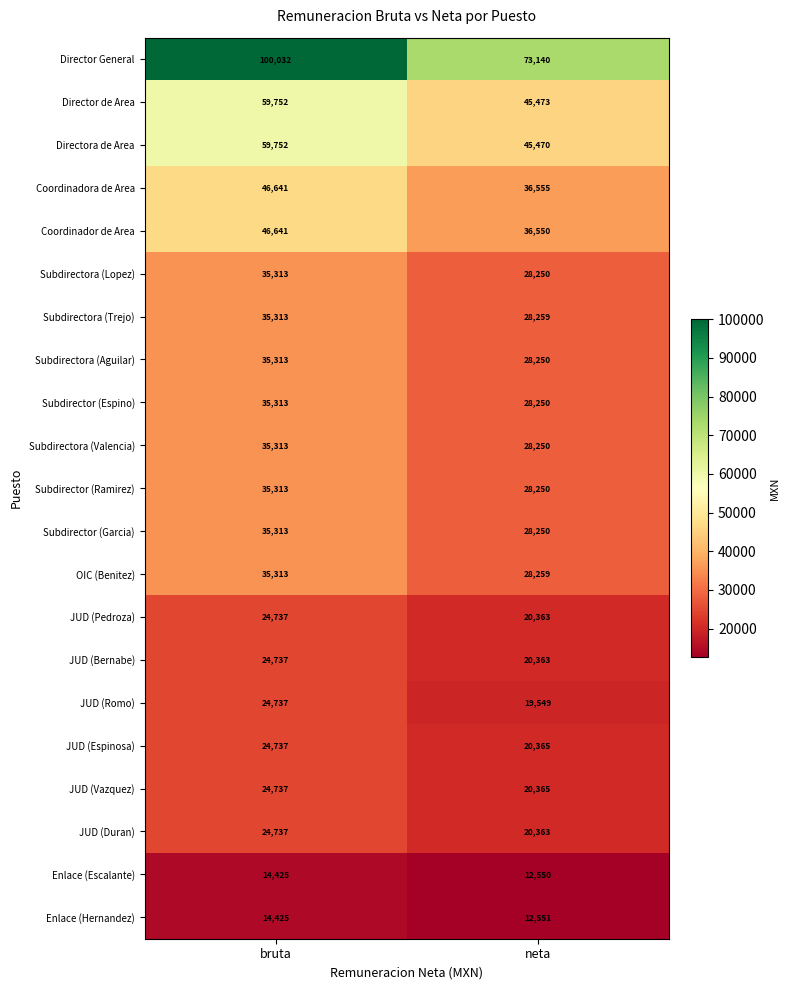

At which category is the sum across all series the highest?

bruta